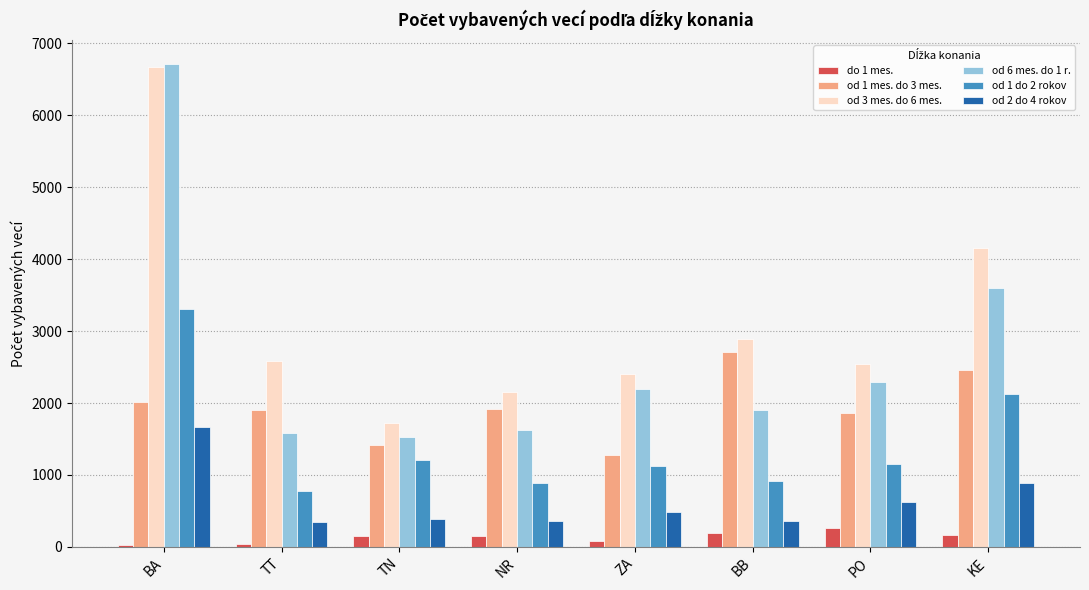

What position from the left is TT?

2